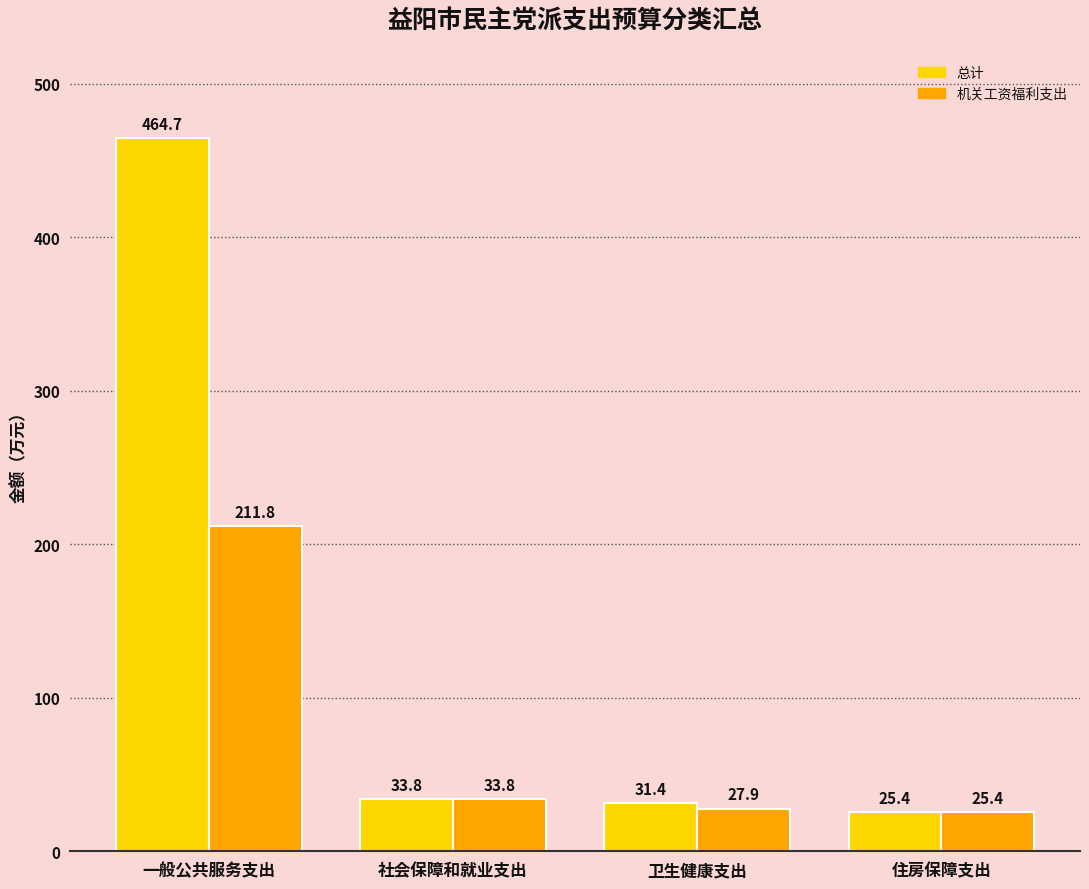

What is the sum of all 总计 values?

555.3